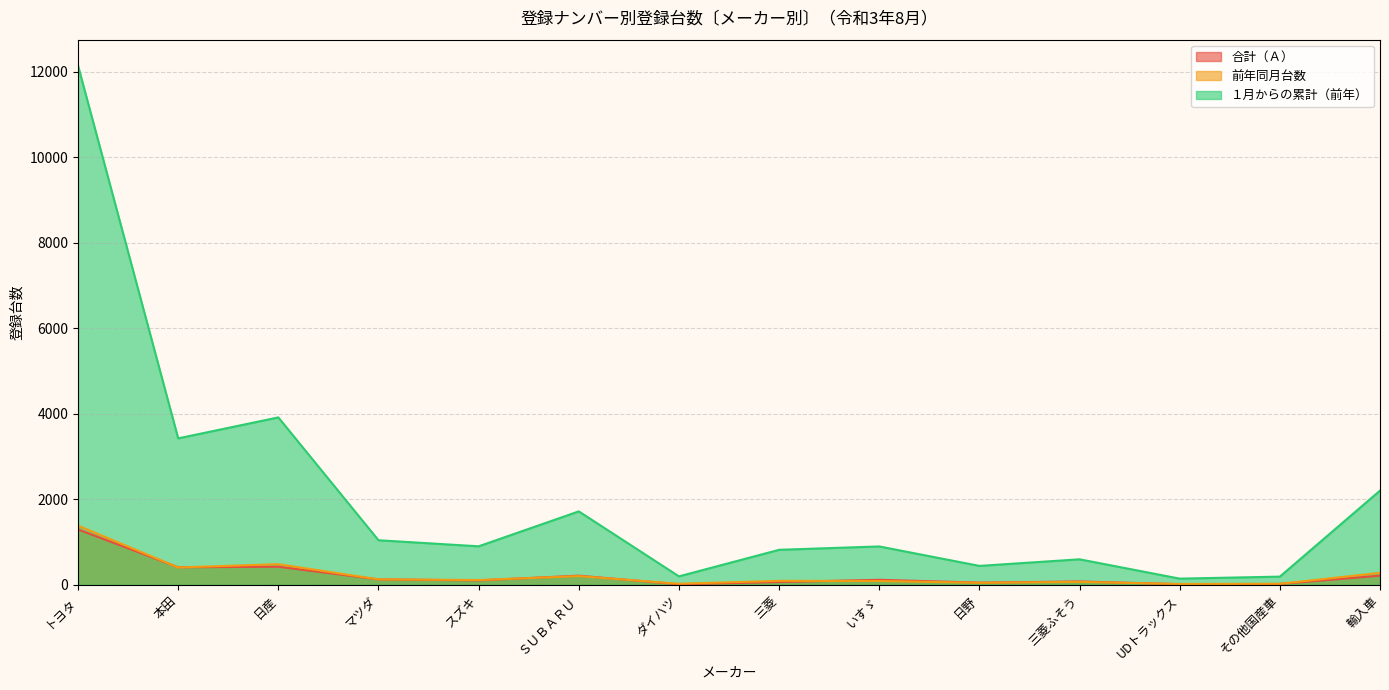

At which category does 前年同月台数 reach its first local valley?

本田